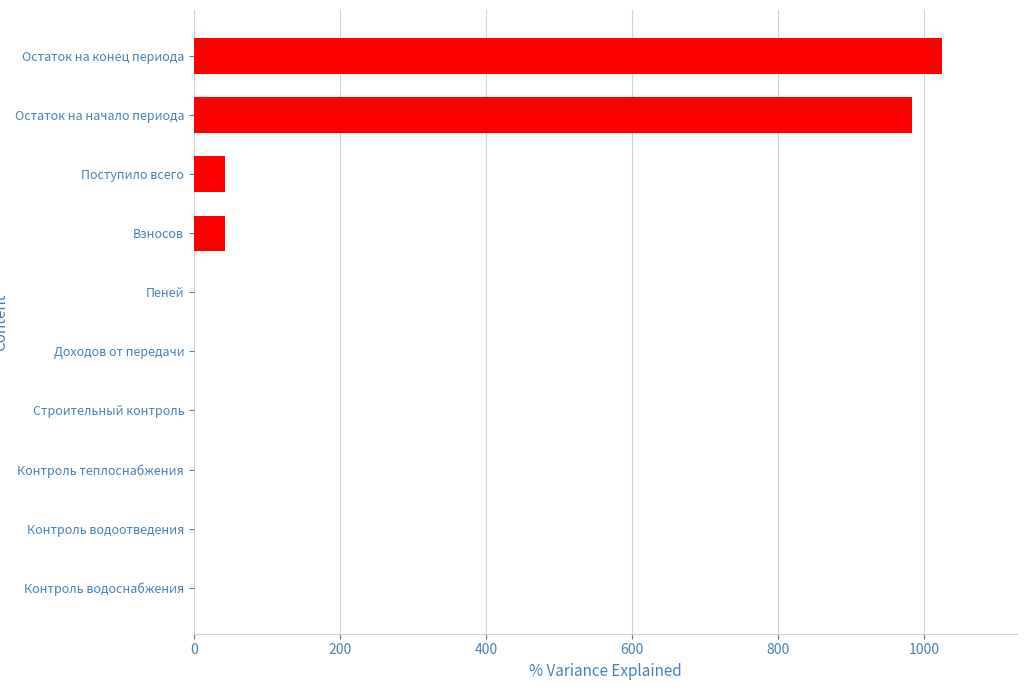

Read the value at Поступило всего.

42.0